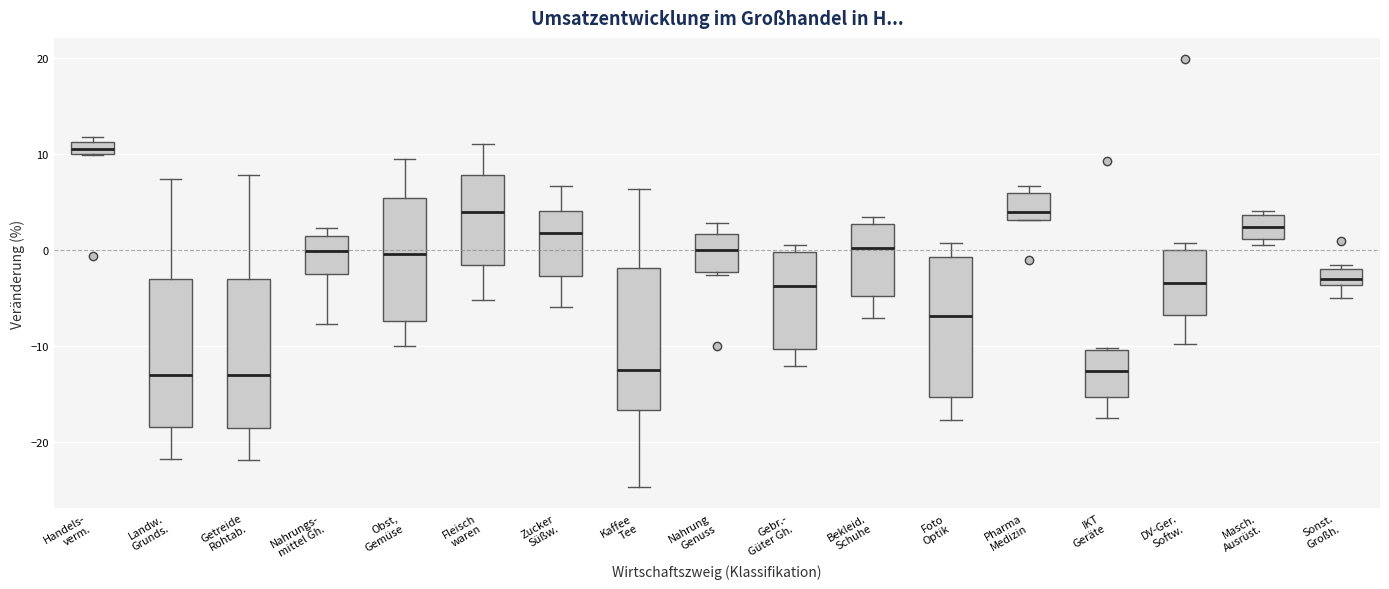

Where is the lower edge of the box for DV-Ger. Softw. on the y-axis? The values are not printed on the chart, so give them approximately, as read against the axis.

-7